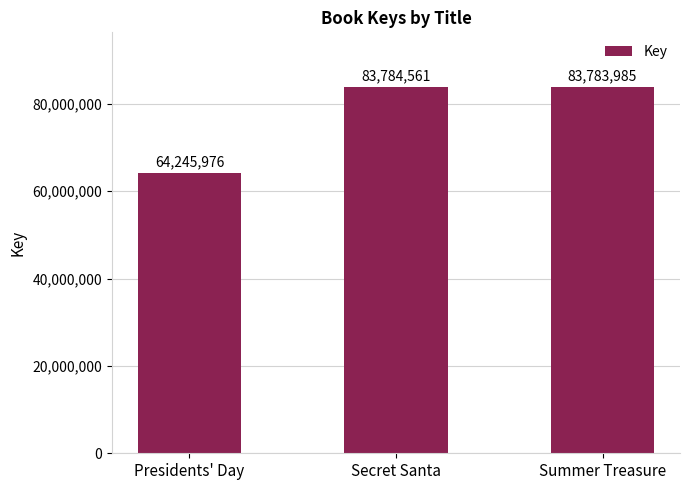

Reading left to right, what are all the values shown in this chart?

Presidents' Day=64245976	Secret Santa=83784561	Summer Treasure=83783985